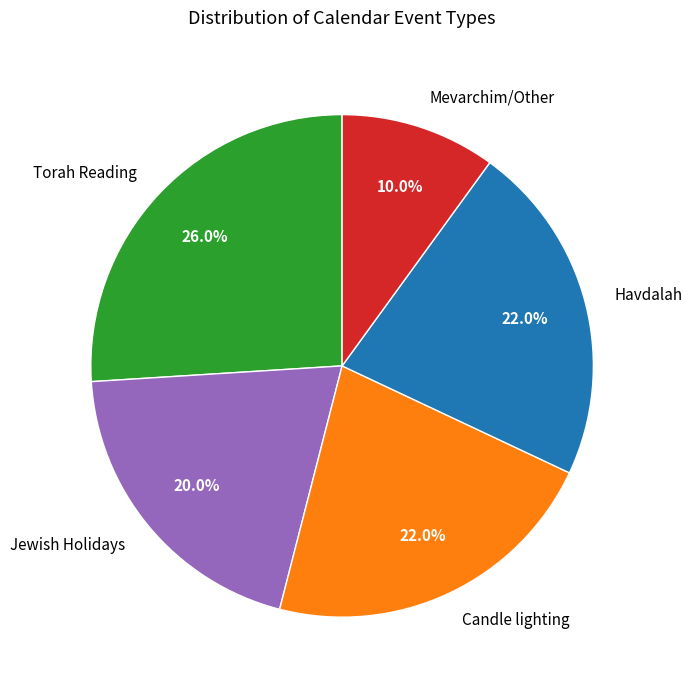

Does any single category account for the majority?

No